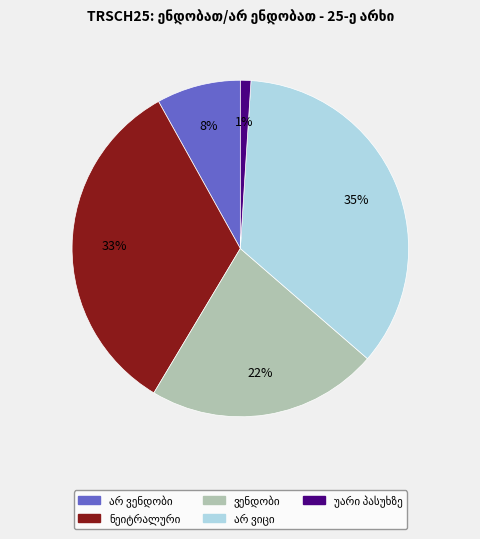

To the nearest percent, what is the difference between the largest and smallest slice percentages?

34%